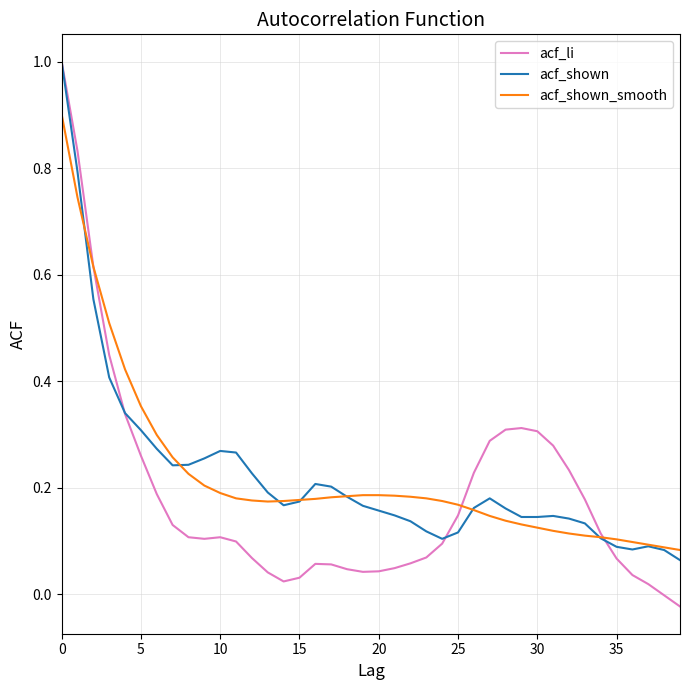

Is this an area chart (filled region under the line)?

No